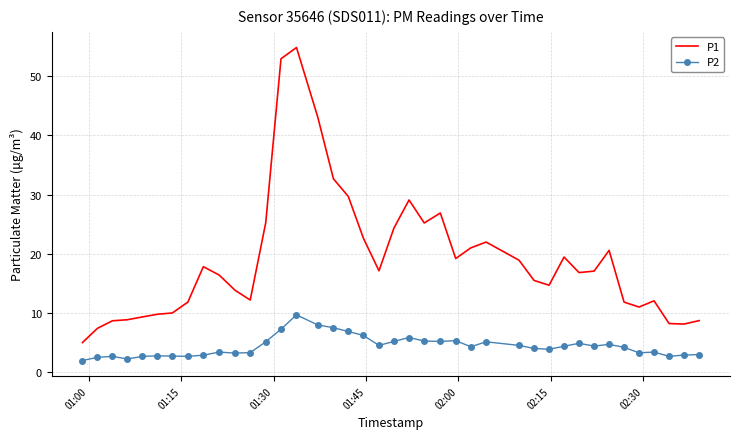

Rank the series by their average value, from lowest to highest.

P2, P1